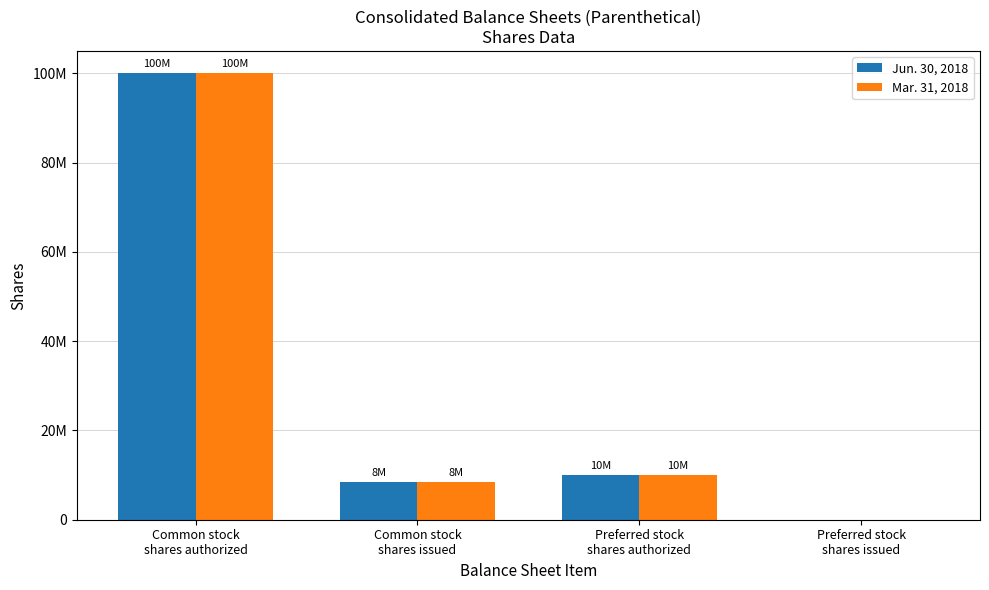

What are all the series names shown in the legend?

Jun. 30, 2018, Mar. 31, 2018